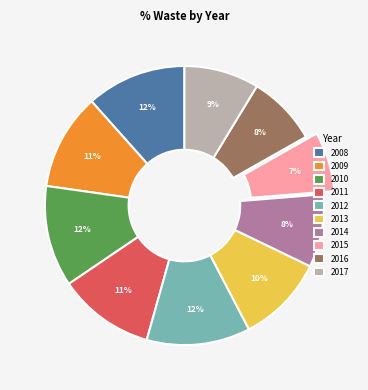

Does 2014 account for over 50% of the chart?

No